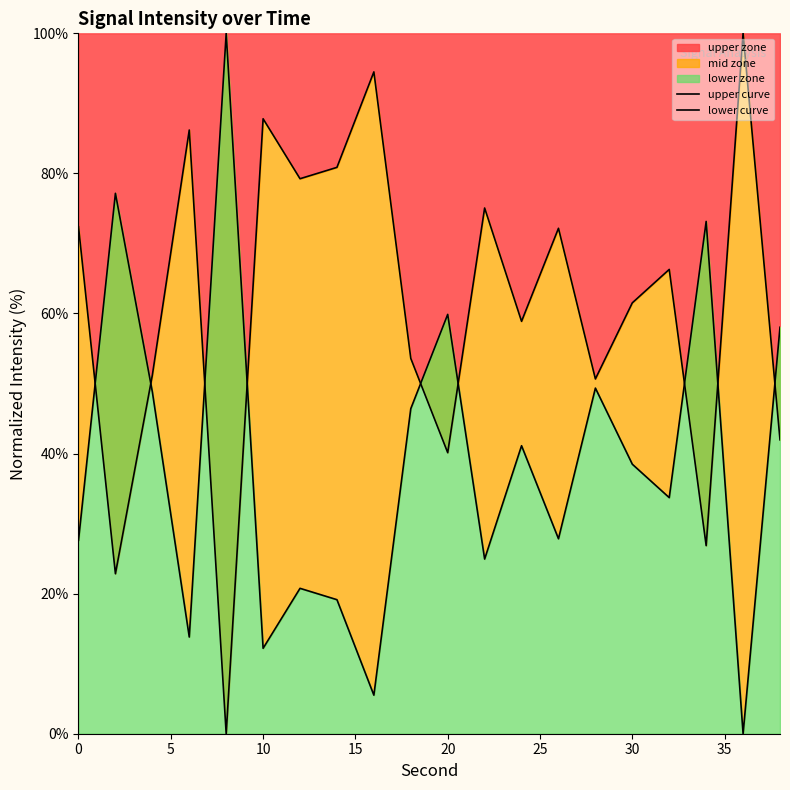

What is the maximum value for upper zone?

100.0